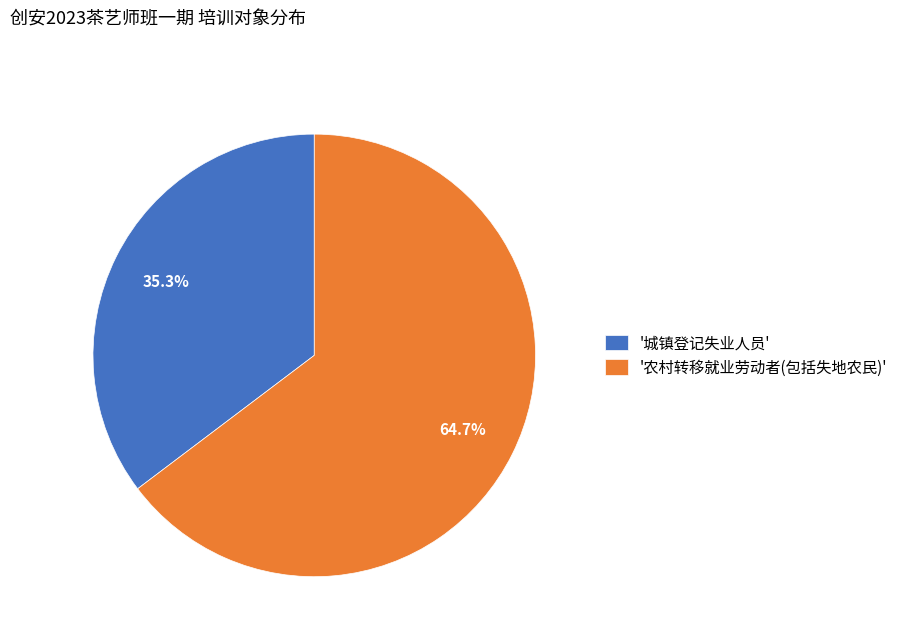

How many slices are in this pie chart?

2